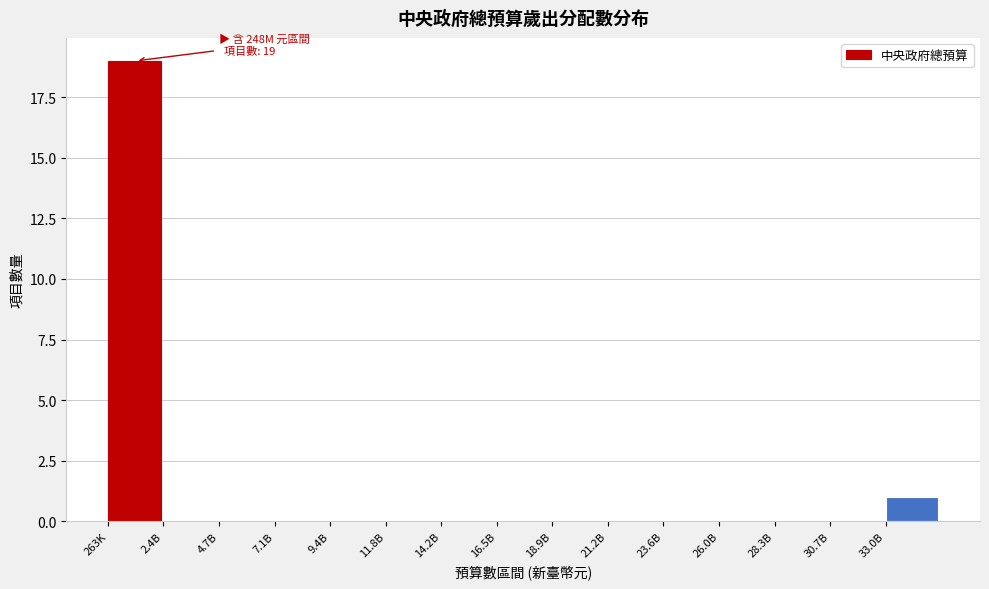

Reading right to left, what are all the values shown in this chart?

33.0B=1	30.7B=0	28.3B=0	26.0B=0	23.6B=0	21.2B=0	18.9B=0	16.5B=0	14.2B=0	11.8B=0	9.4B=0	7.1B=0	4.7B=0	2.4B=0	263K=19